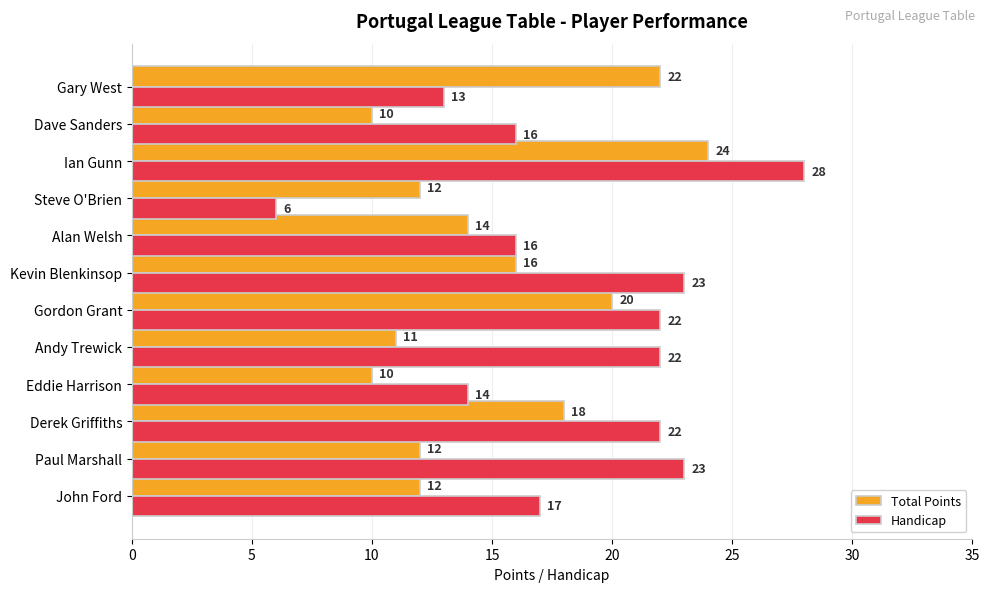

At which category is the sum across all series the highest?

Ian Gunn